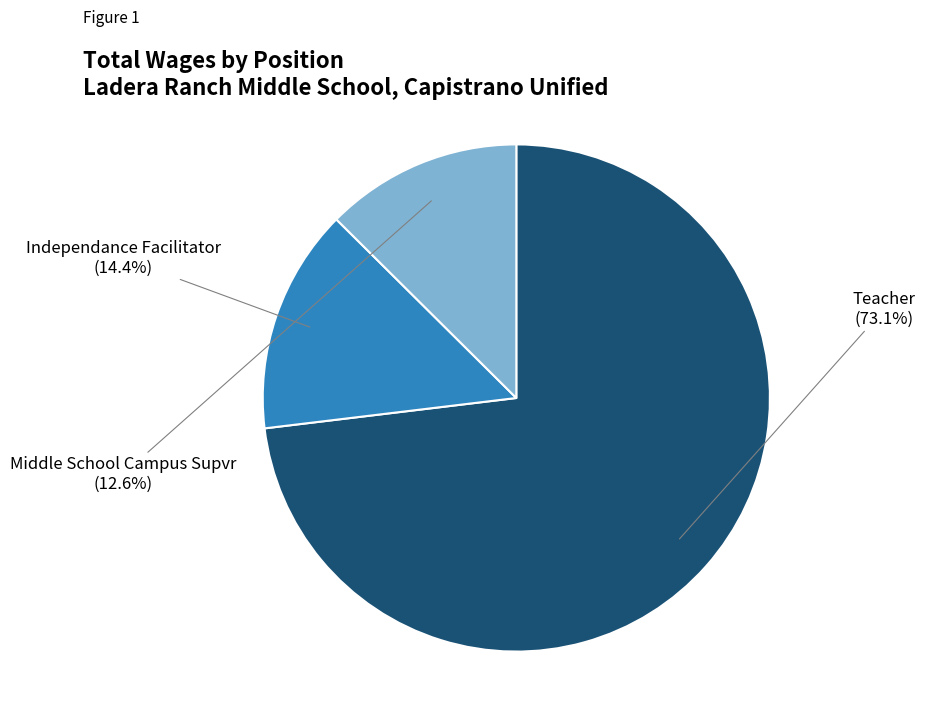

Does any single category account for the majority?

Yes